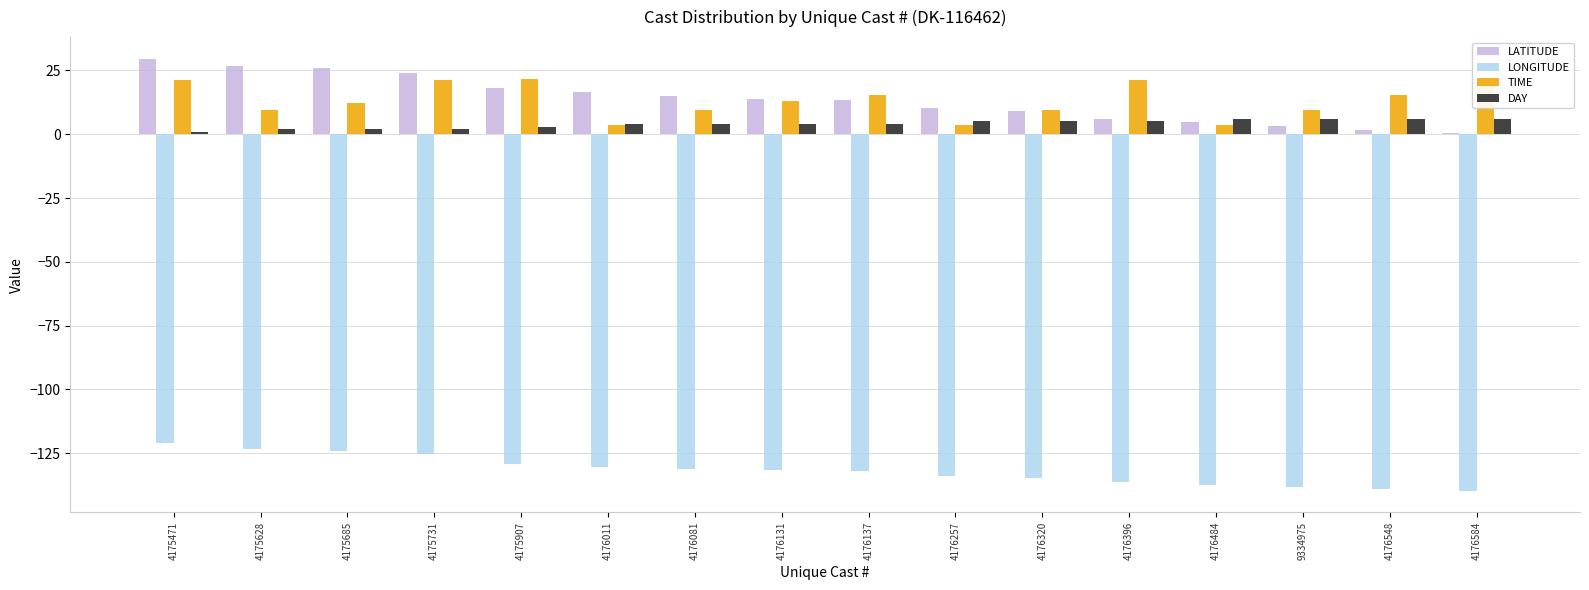

How many data points in TIME are above 13?

8